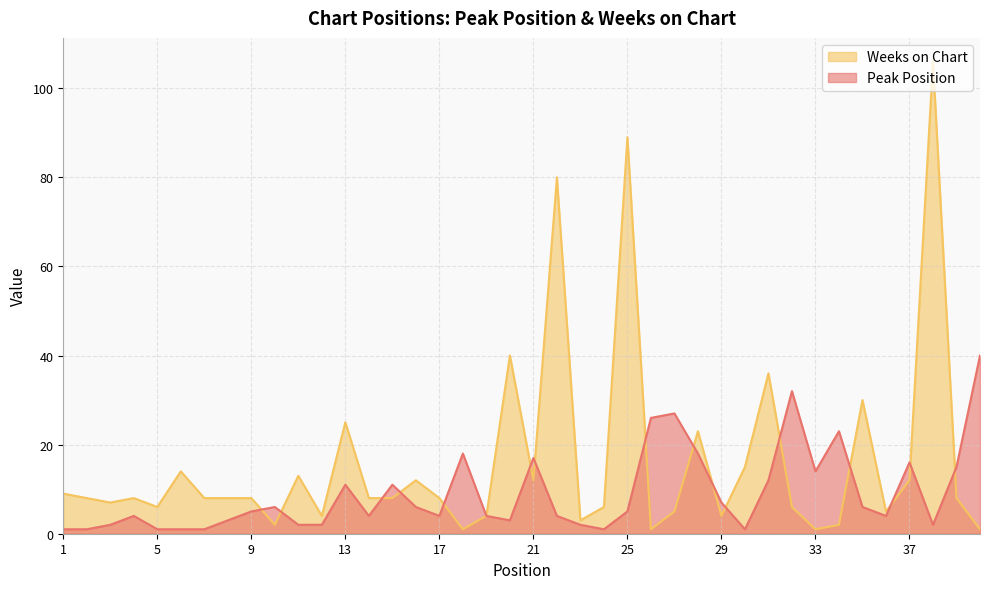

Which category has the highest value across all series?

38